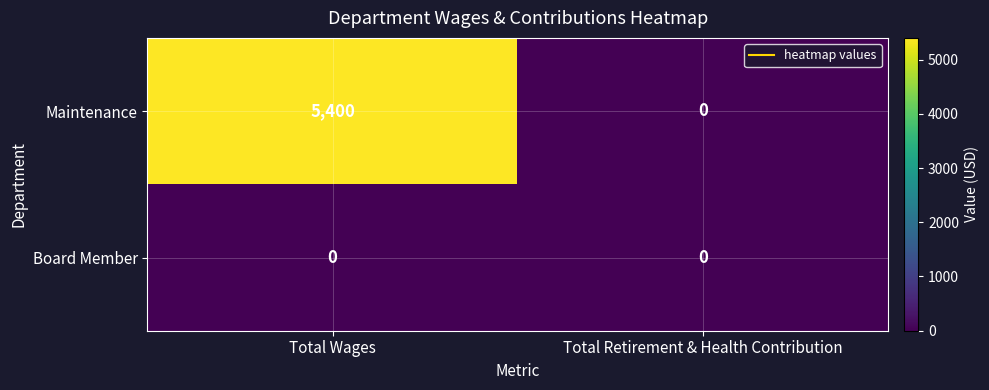

True or false: Maintenance has a value of 3327 at Total Wages.

False